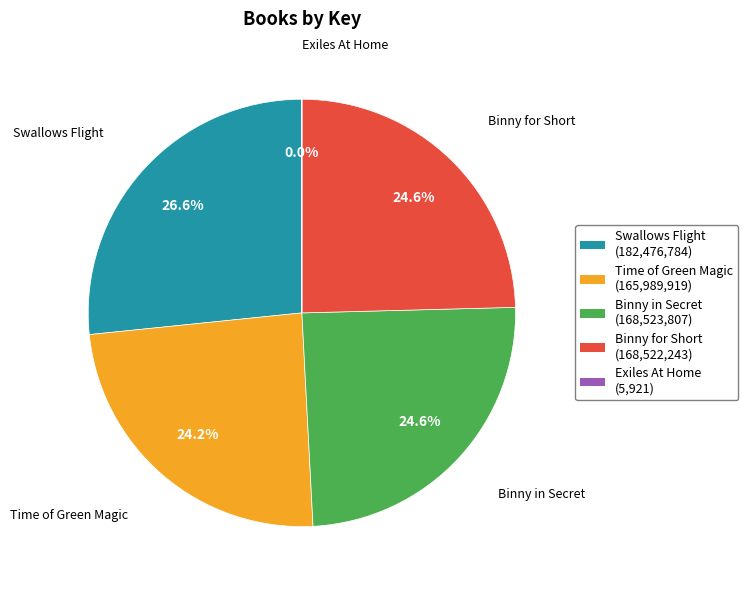

What is the total percentage of Binny for Short and Swallows Flight?

51.2%